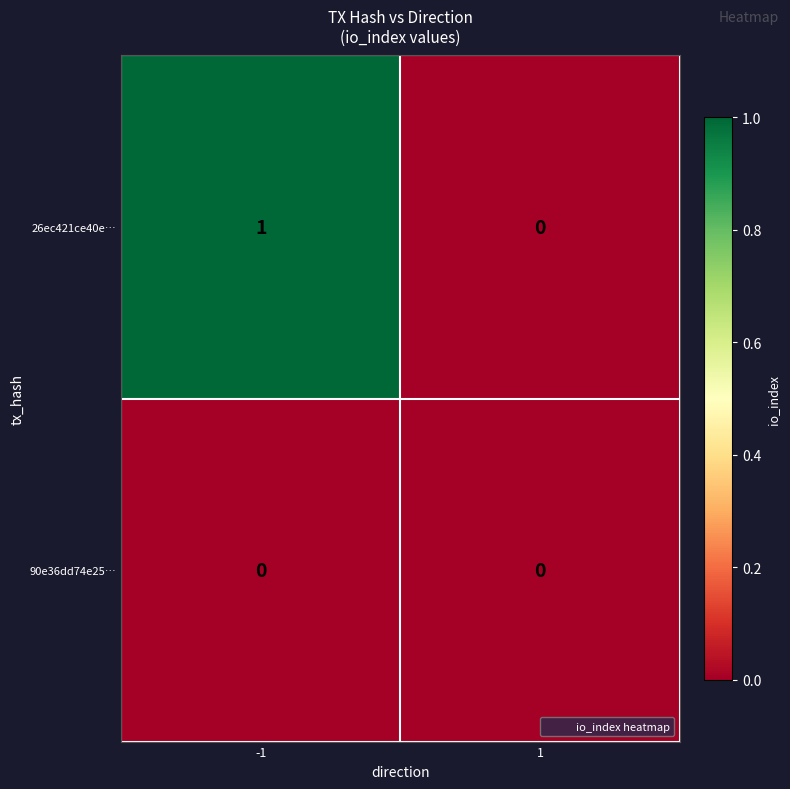

What is the greatest value displayed?

1